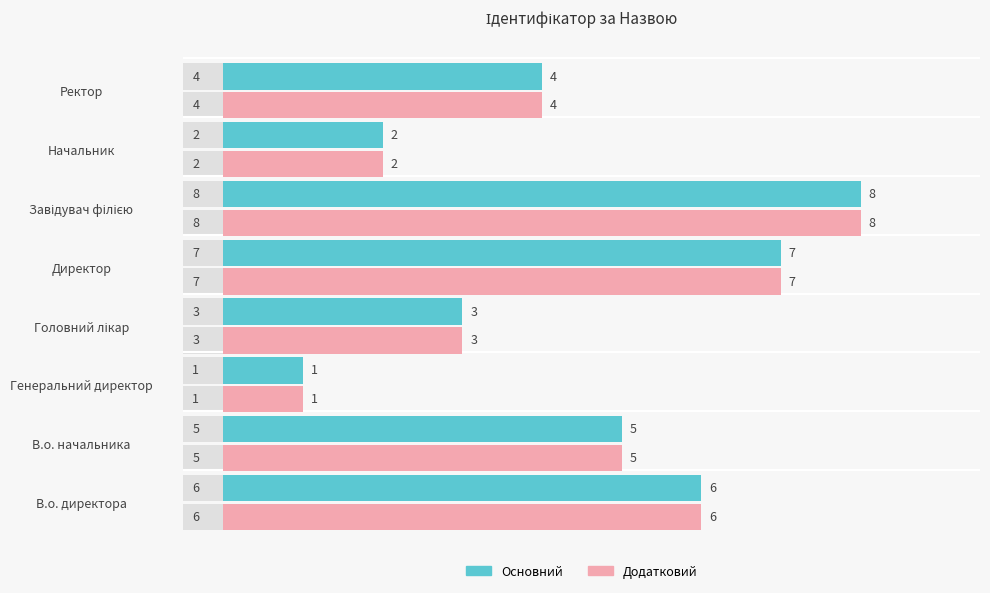

How many bars are there in each group?

2